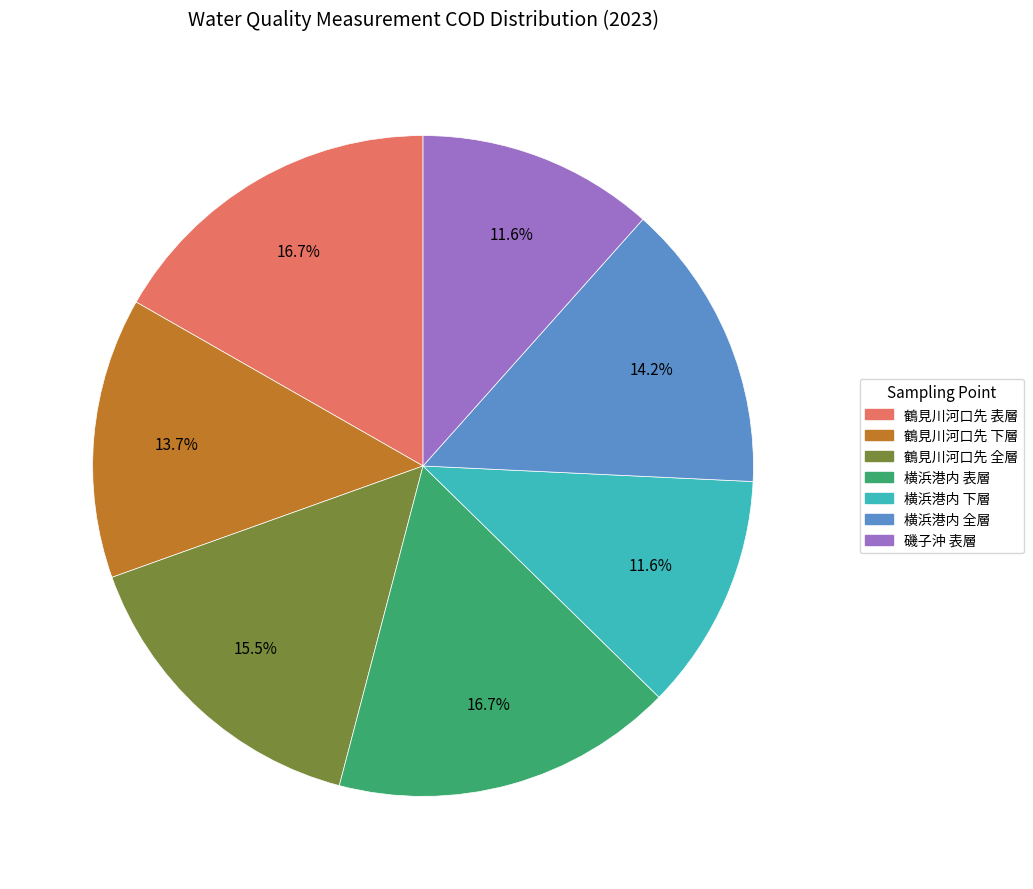

The 横浜港内 全層 slice represents 8% of the pie. True or false?

False